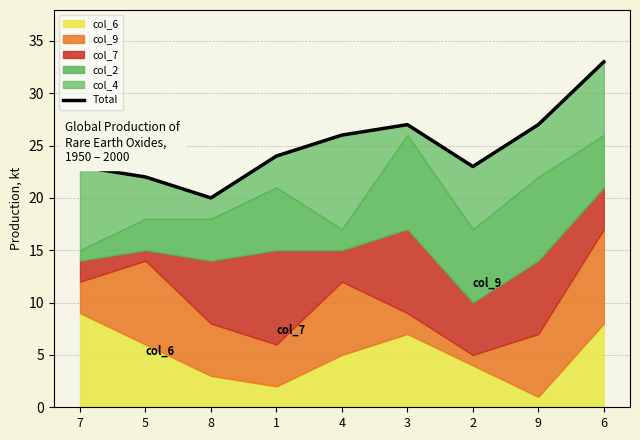

Does the chart have visible grid lines?

Yes